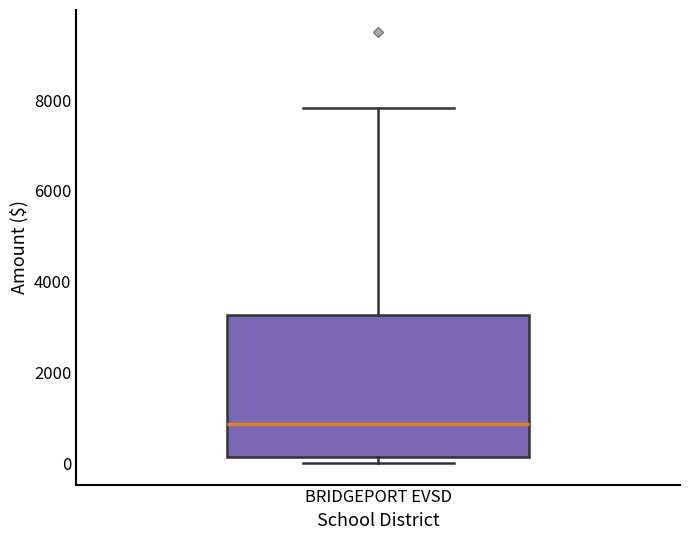

Transcribe this box plot: give where the median line is, the range the box spans, and where the two whiskers end, as read against the y-axis. The values are not printed on the chart, so give them approximately, as read against the axis.

median 800, box 200 to 3200, whiskers 0 to 7800